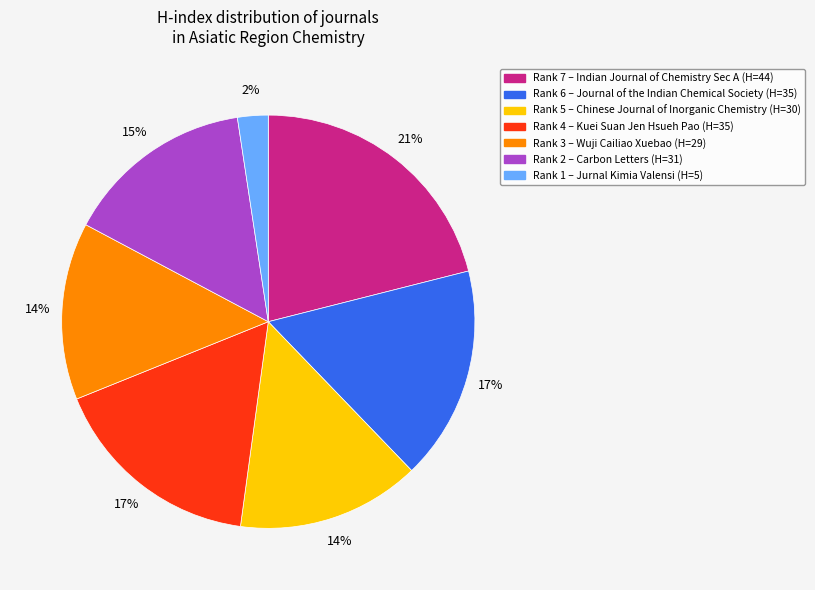

Is there a majority slice in this chart?

No